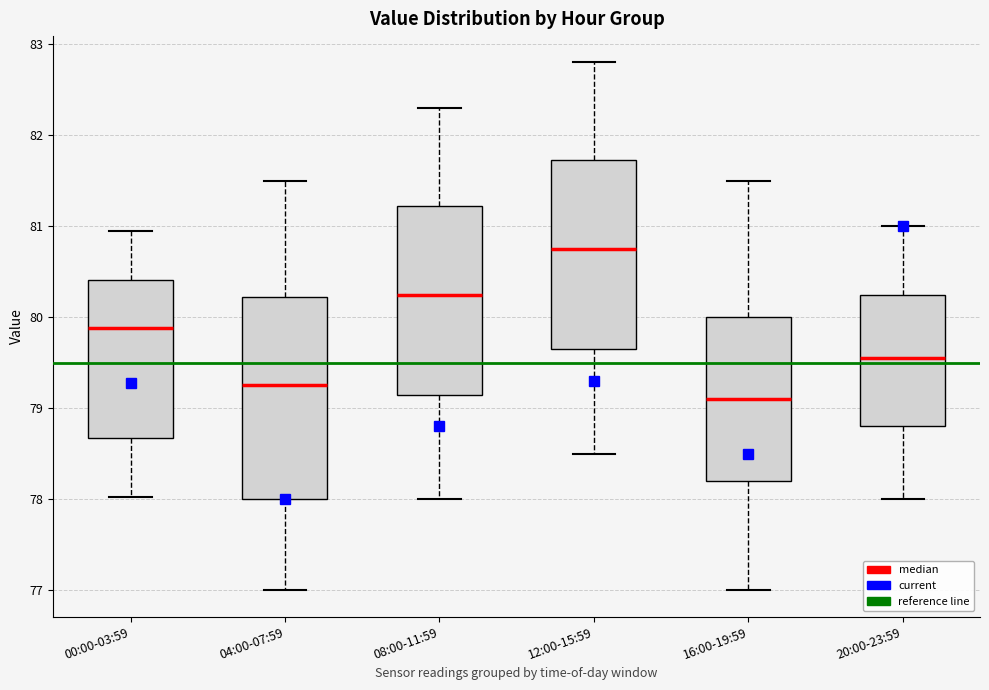

Reading left to right, transcribe this box plot: for each box, give where its median line is, the range the box spans, and where its two whiskers end, as read against the y-axis. The values are not printed on the chart, so give them approximately, as read against the axis.

00:00-03:59: median 79.9, box 78.7 to 80.4, whiskers 78.0 to 81.0
04:00-07:59: median 79.3, box 78.0 to 80.2, whiskers 77.0 to 81.5
08:00-11:59: median 80.3, box 79.2 to 81.2, whiskers 78.0 to 82.3
12:00-15:59: median 80.8, box 79.7 to 81.7, whiskers 78.5 to 82.8
16:00-19:59: median 79.1, box 78.2 to 80.0, whiskers 77.0 to 81.5
20:00-23:59: median 79.6, box 78.8 to 80.3, whiskers 78.0 to 81.0